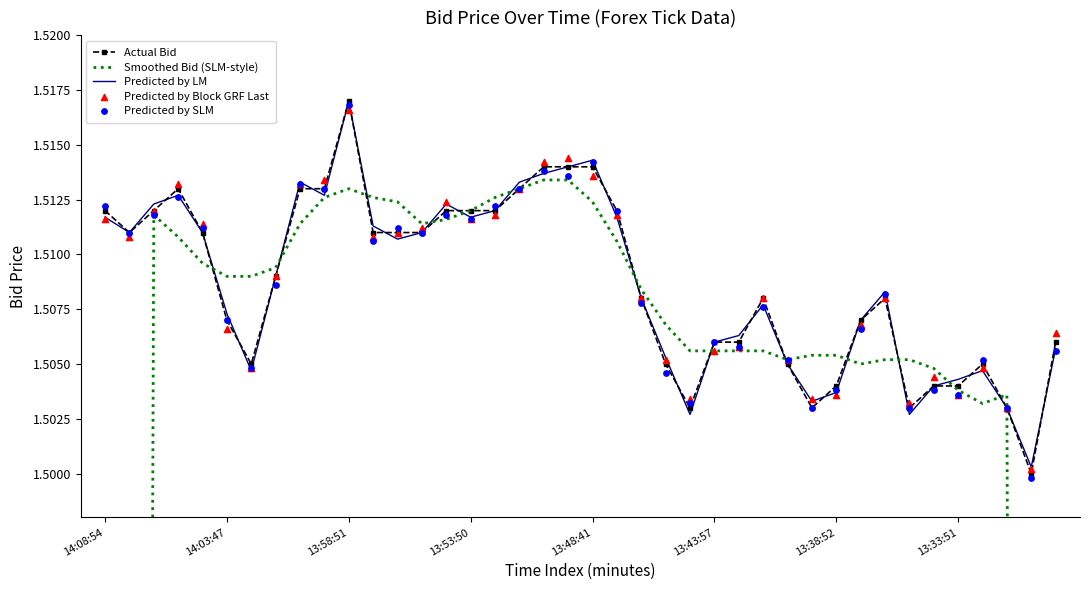

Which series contains the lowest Y value?

Smoothed Bid (SLM-style)